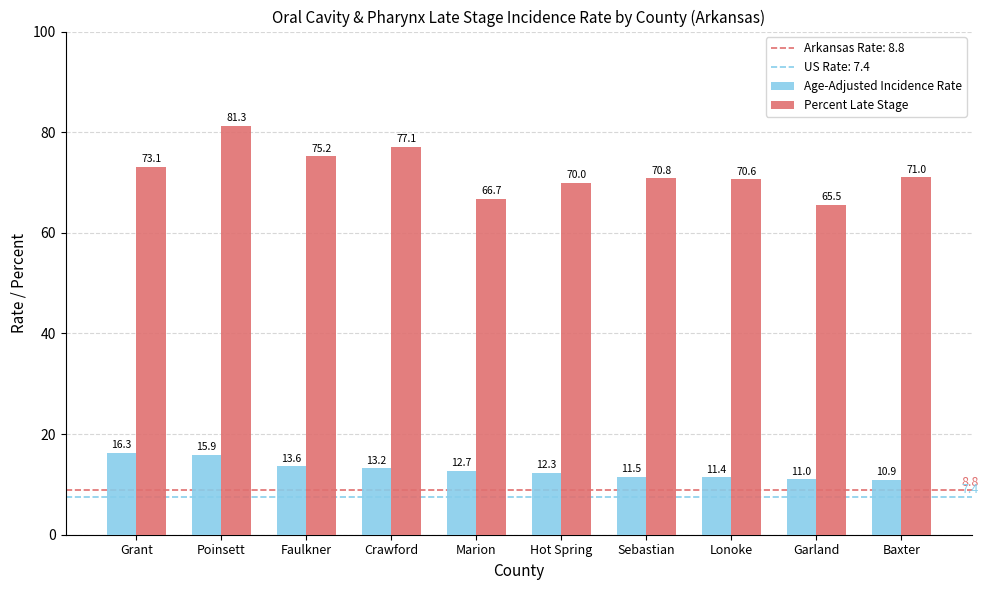

What is the difference between the highest and lowest values at Garland?

54.5